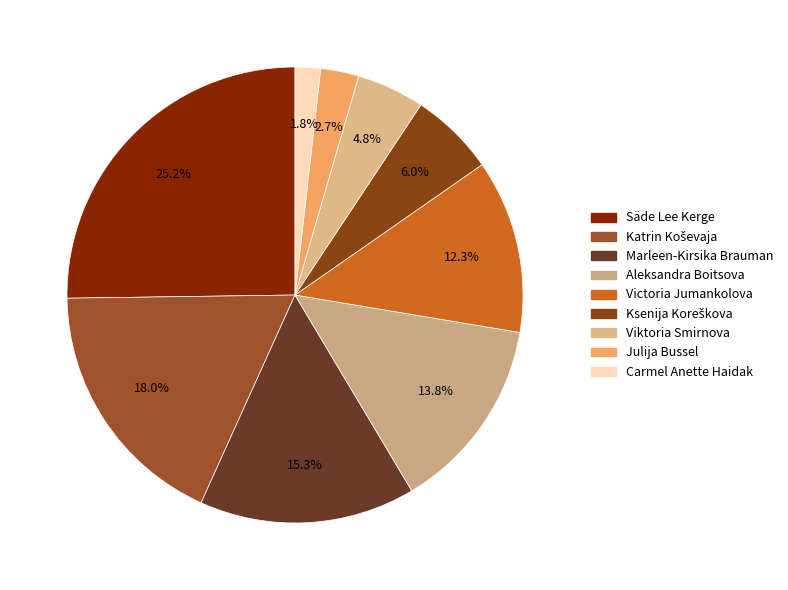

Do Julija Bussel and Säde Lee Kerge together represent more than half of the pie?

No